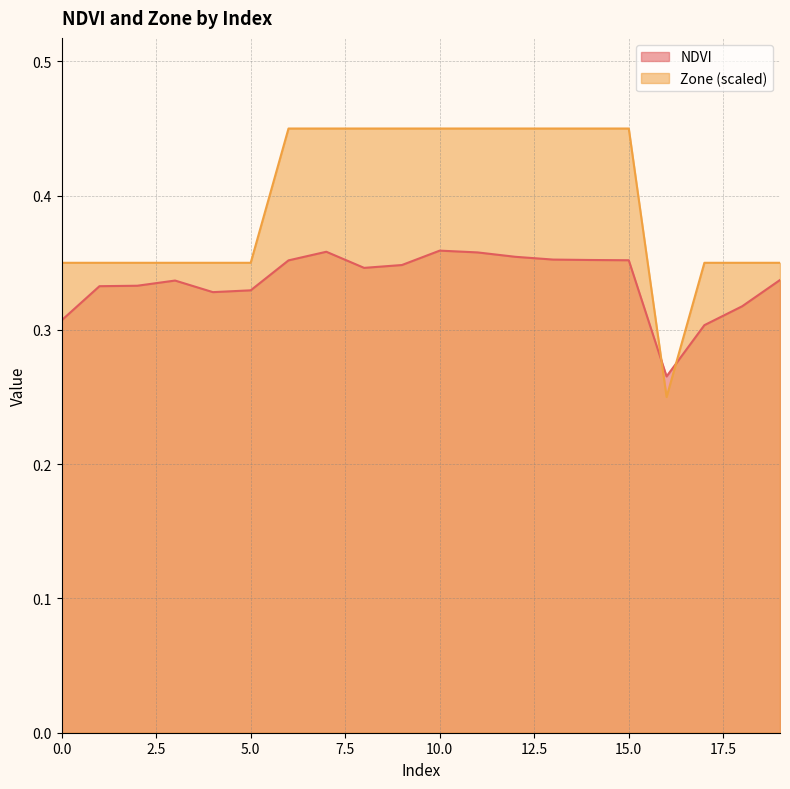

What is the smallest value displayed?

0.2